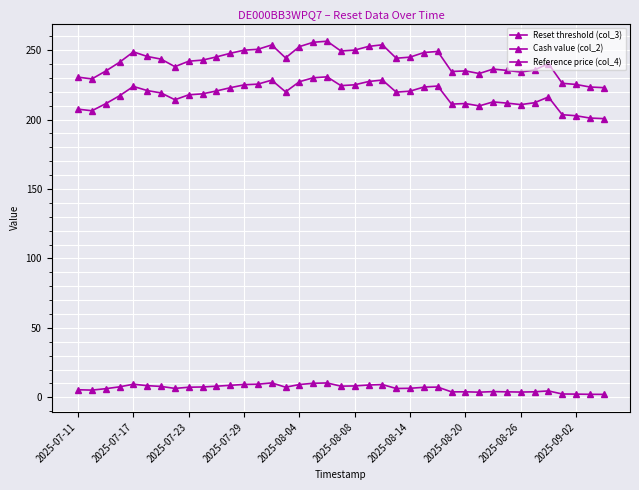

True or false: Reset threshold (col_3) and Reference price (col_4) cross at least once.

False